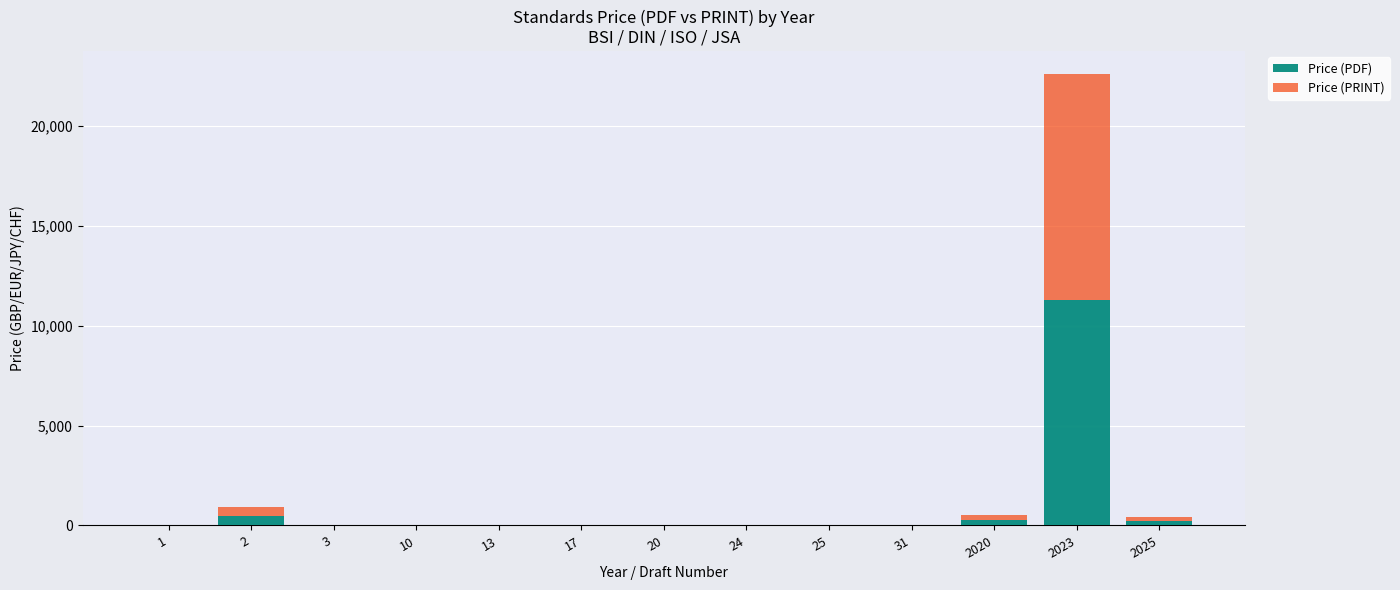

What is the sum of the Price (PDF) values at 2 and 2025?

681.9